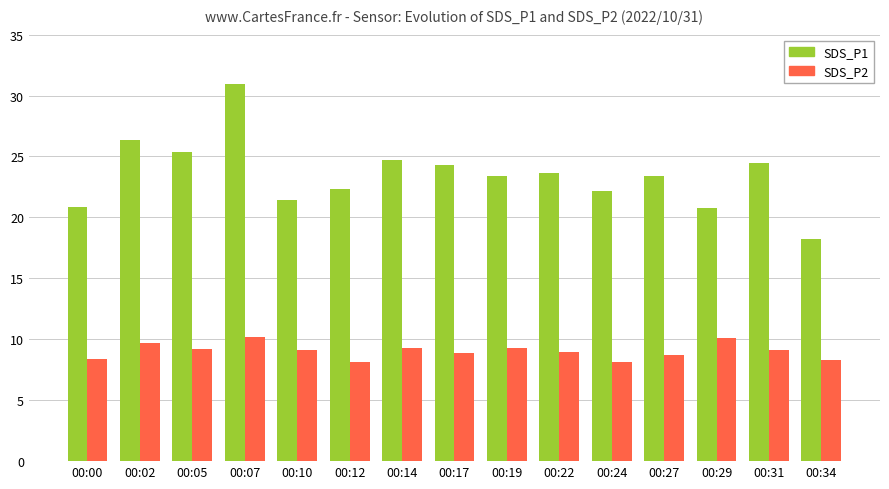

What is the value of the SDS_P2 bar at the 12th from the left?

8.7